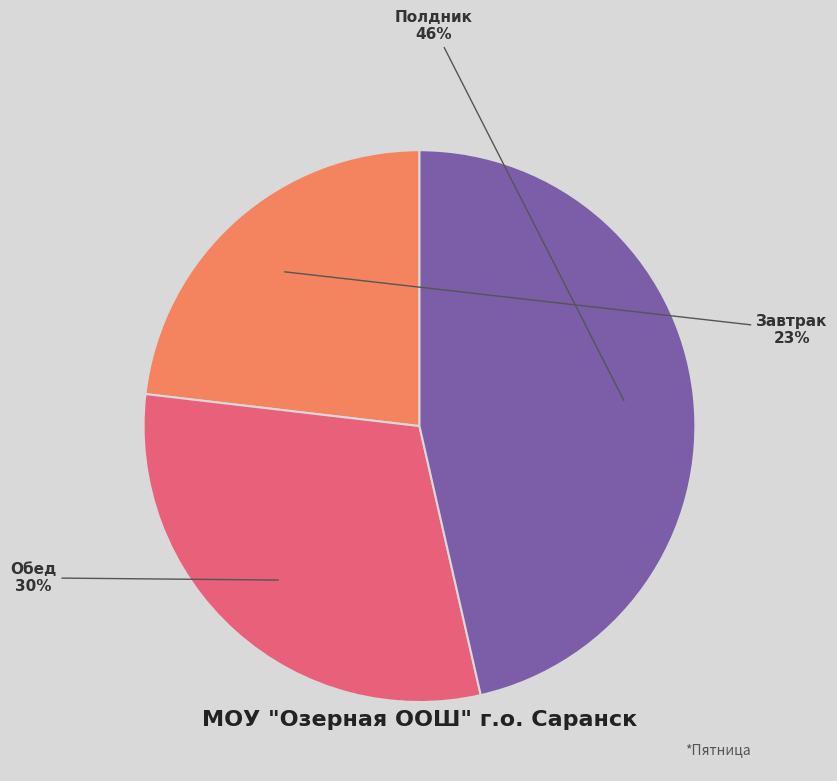

What is the ratio of the value at Завтрак to the value at Полдник?

0.5